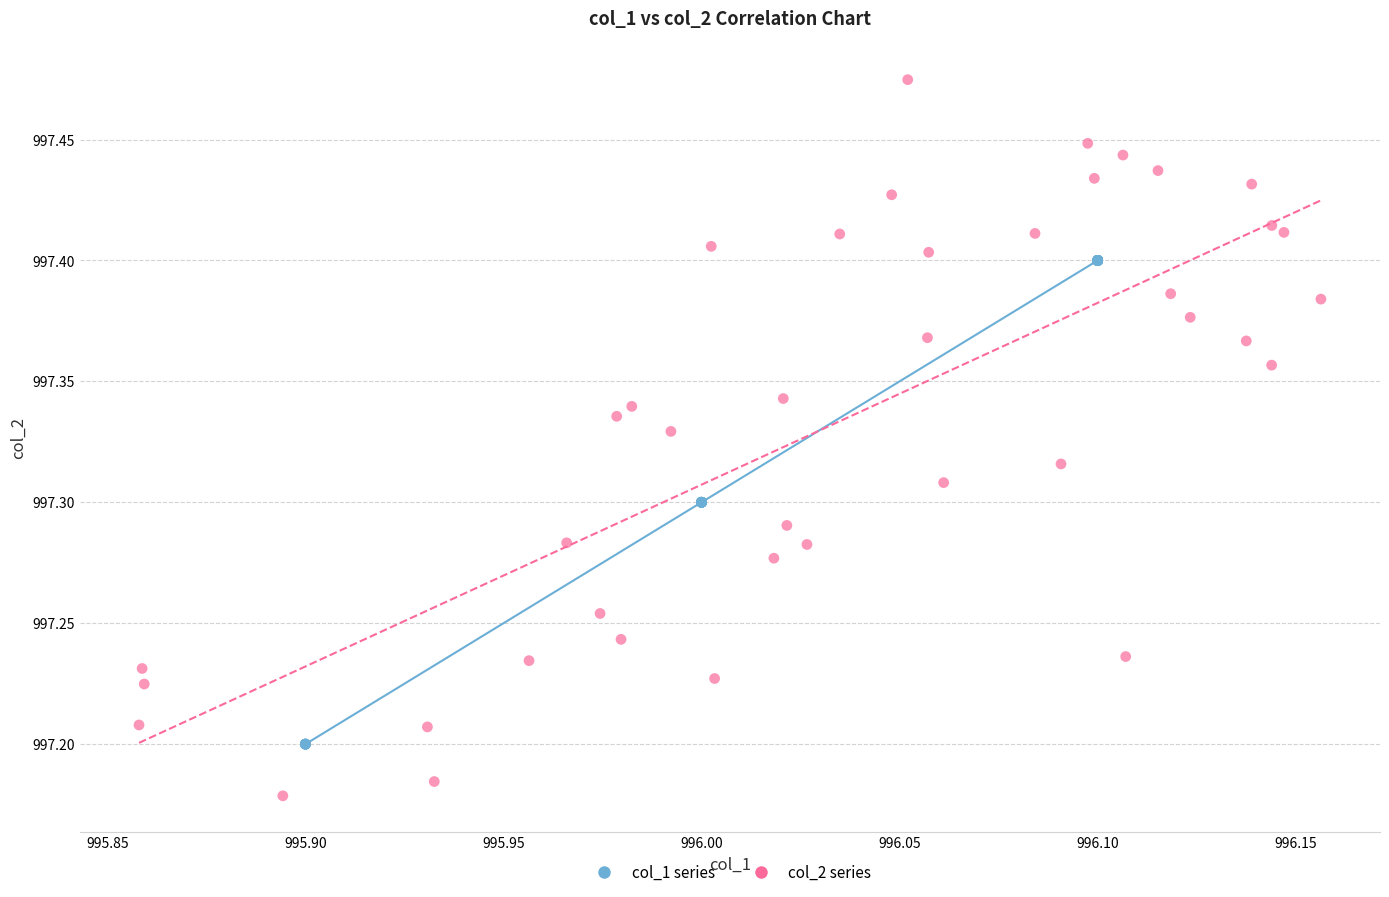

Which series contains the lowest Y value?

col_2 series